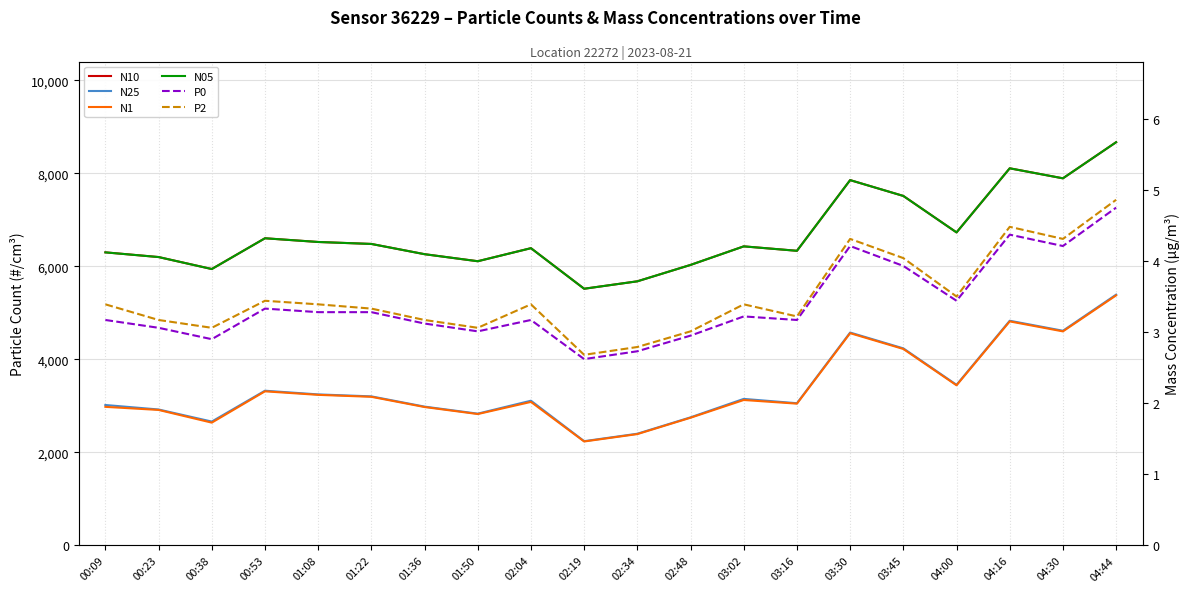

What is the minimum value for N1?

2234.3